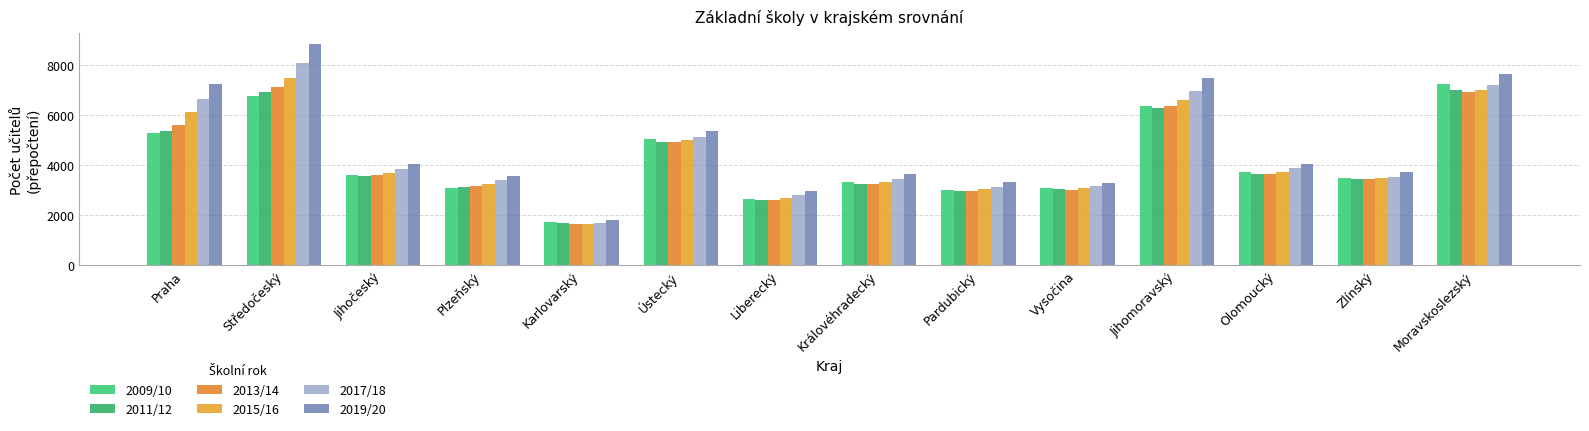

What is the value of the 2015/16 bar at the 9th from the left?

3032.1